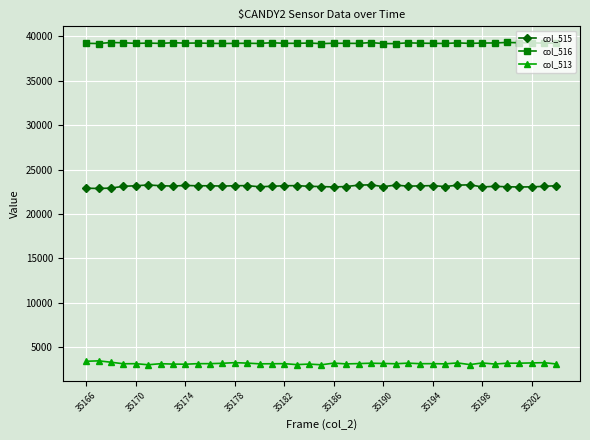

What is the value of the col_516 point at the 16th from the left?

39274